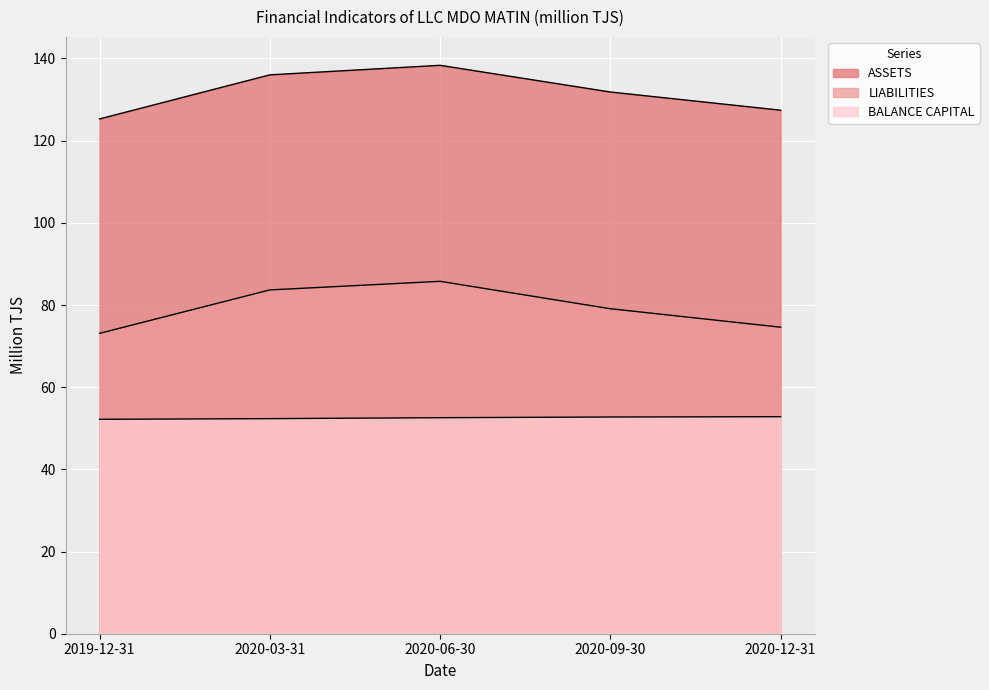

At 2020-09-30, list the series in order from smallest to largest.

BALANCE CAPITAL, LIABILITIES, ASSETS